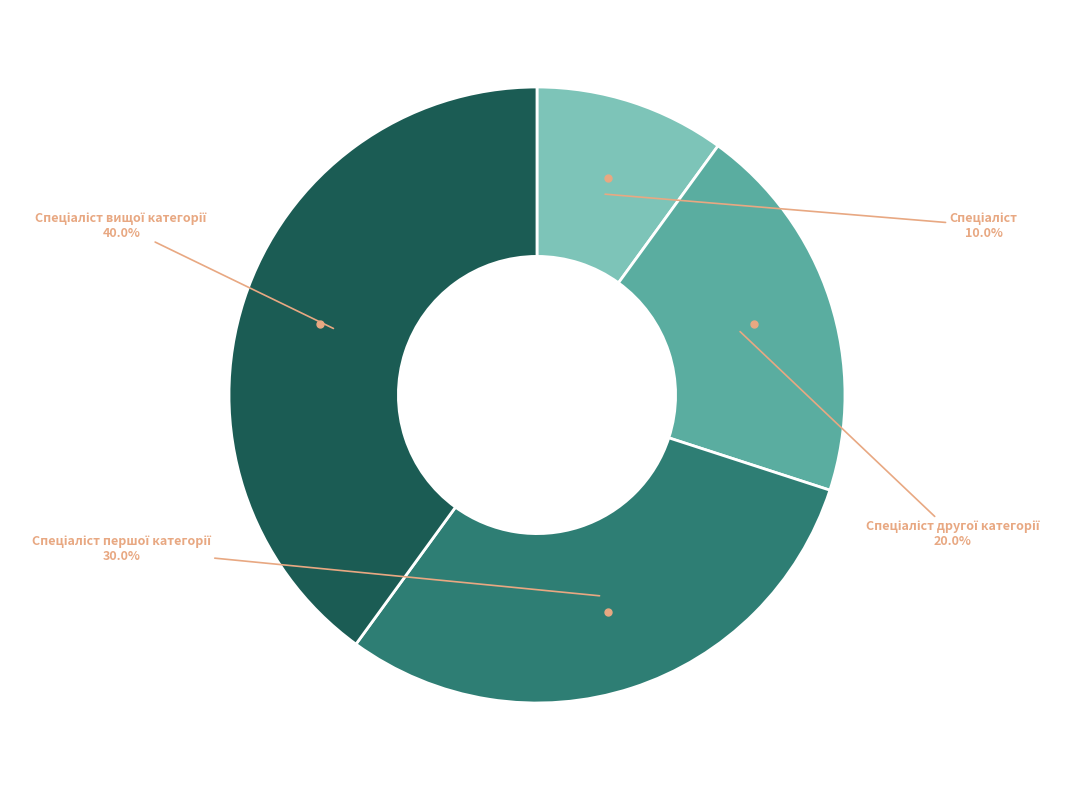

Is there a majority slice in this chart?

No